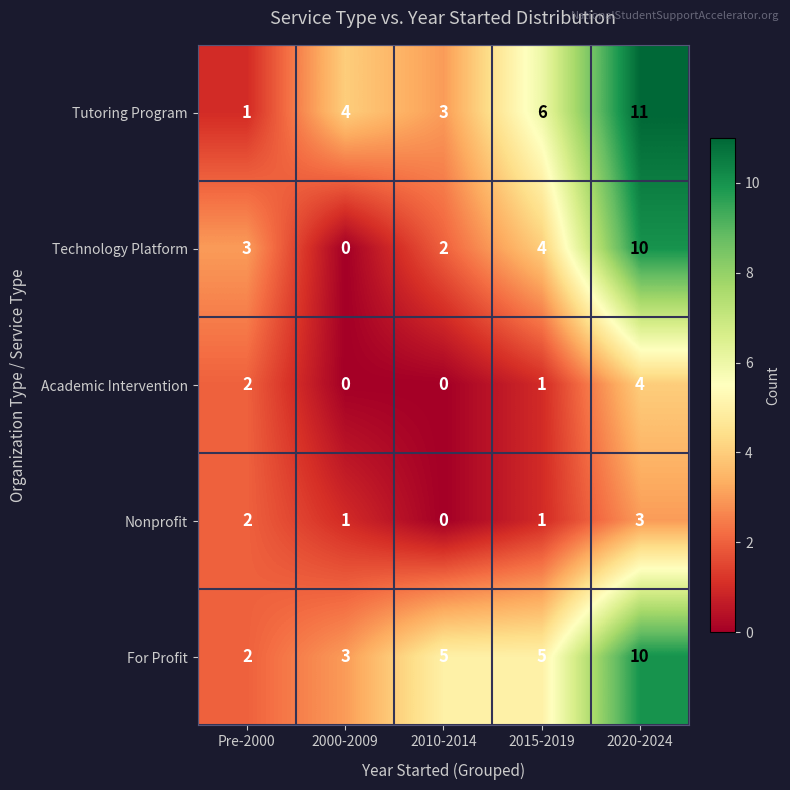

The value of Tutoring Program at 2020-2024 is 14. True or false?

False